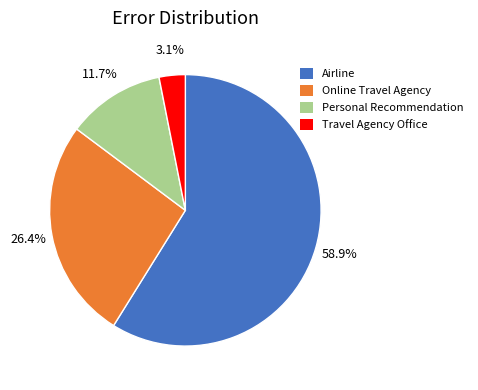

Is there any slice that represents more than half of the pie?

Yes